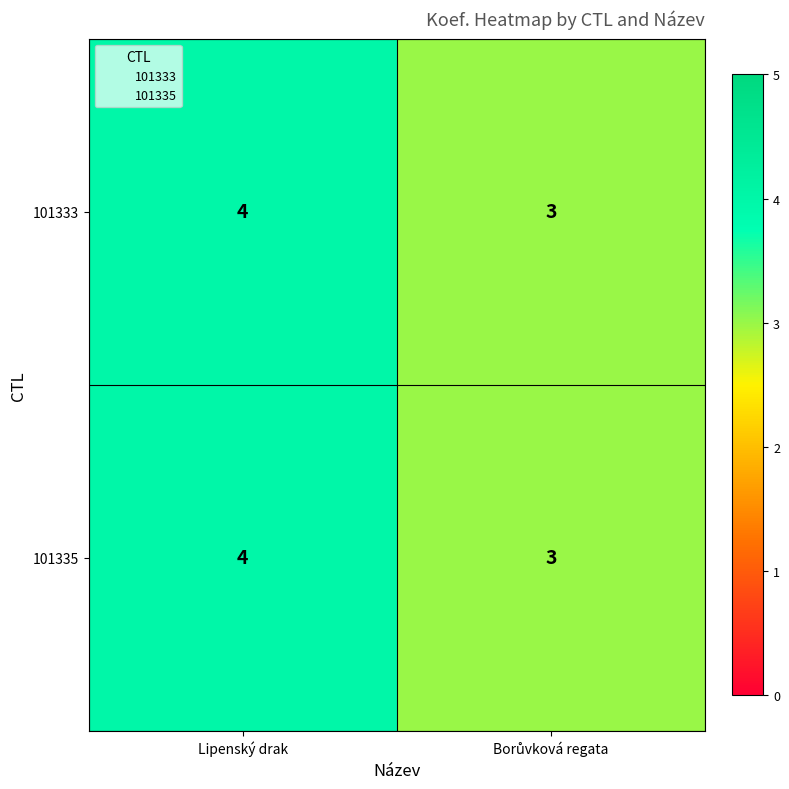

Which category has the highest value across all series?

Lipenský drak